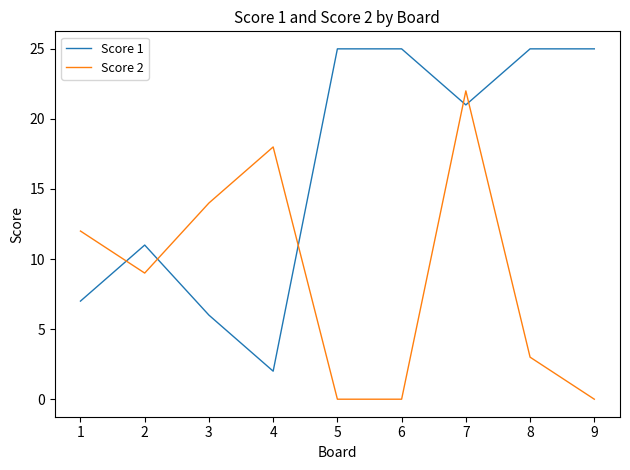

Rank the series by their average value, from lowest to highest.

Score 2, Score 1